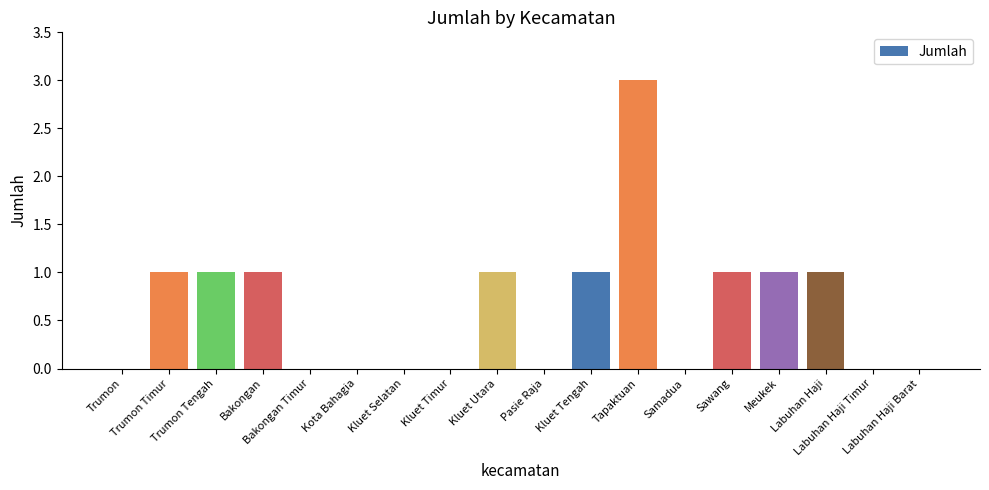

What is the greatest value displayed?

3